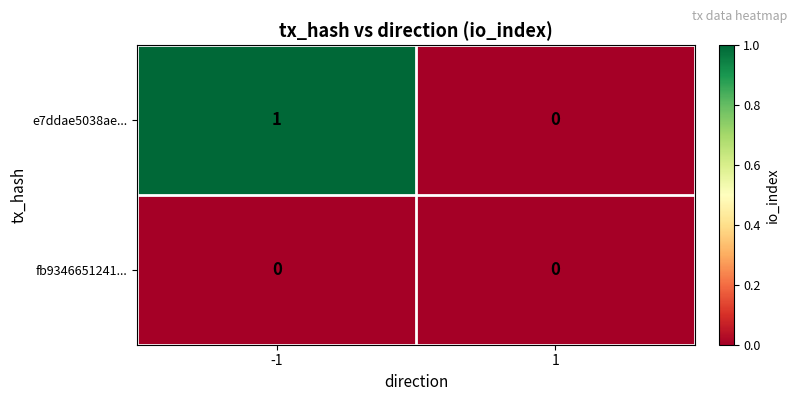

Is the value of fb9346651241... at 1 greater than the value of e7ddae5038ae... at -1?

No